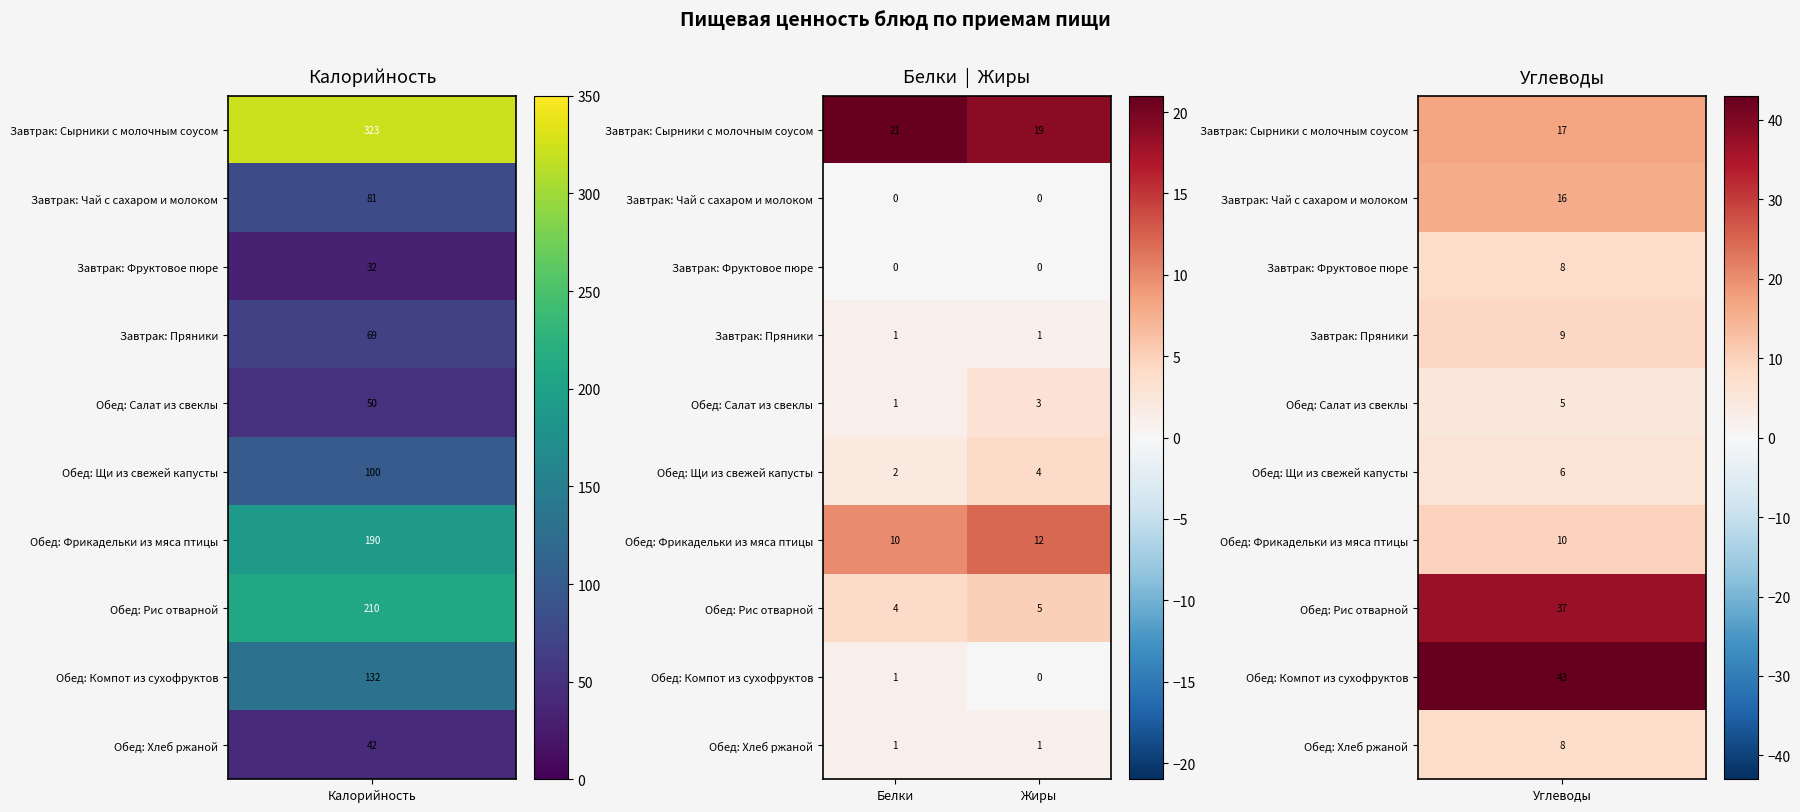

What is the sum of all Обед: Щи из свежей капусты values?

6